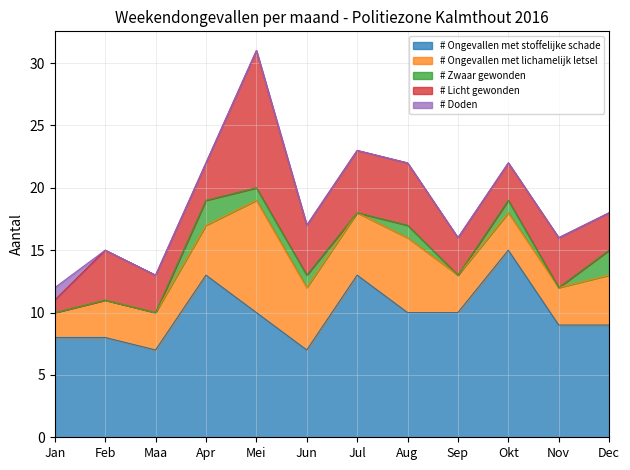

The # Ongevallen met lichamelijk letsel series shows 5 at Okt. True or false?

False